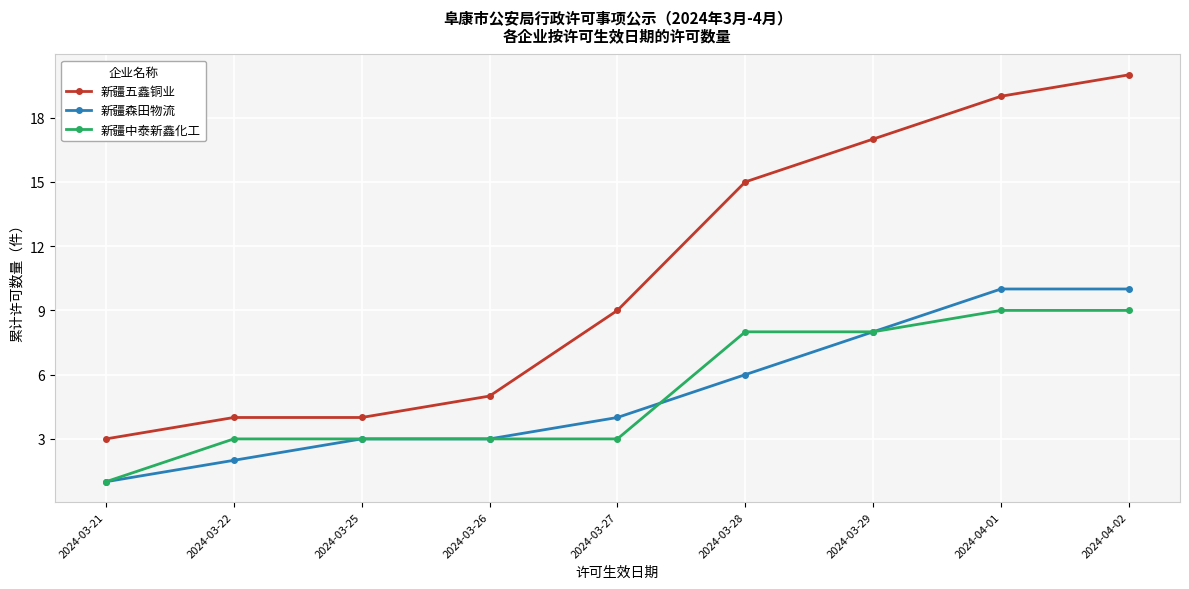

What is the spread (max minus min) of values at 2024-03-25?

1